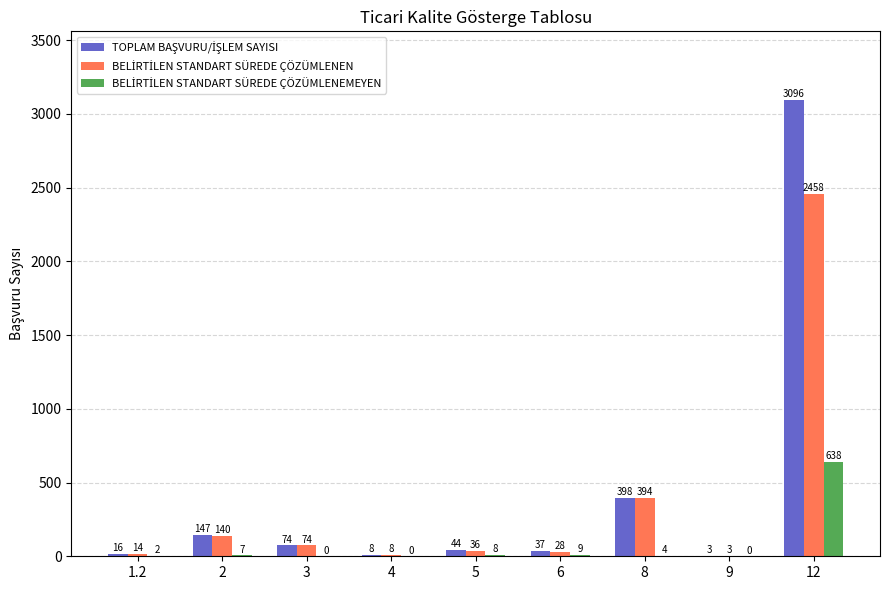

At which category is the sum across all series the highest?

12